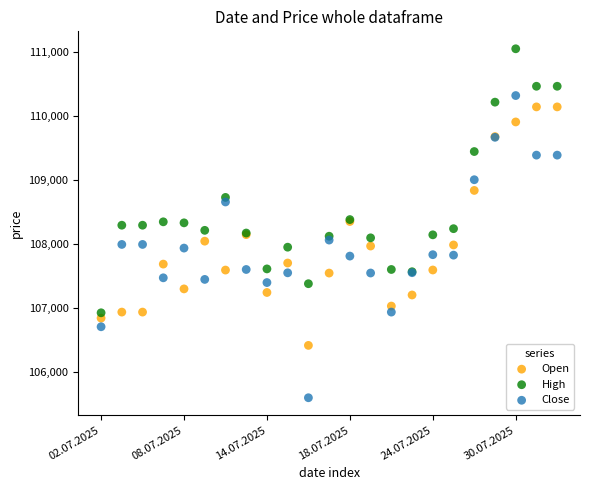

Which series reaches the maximum Y coordinate?

High